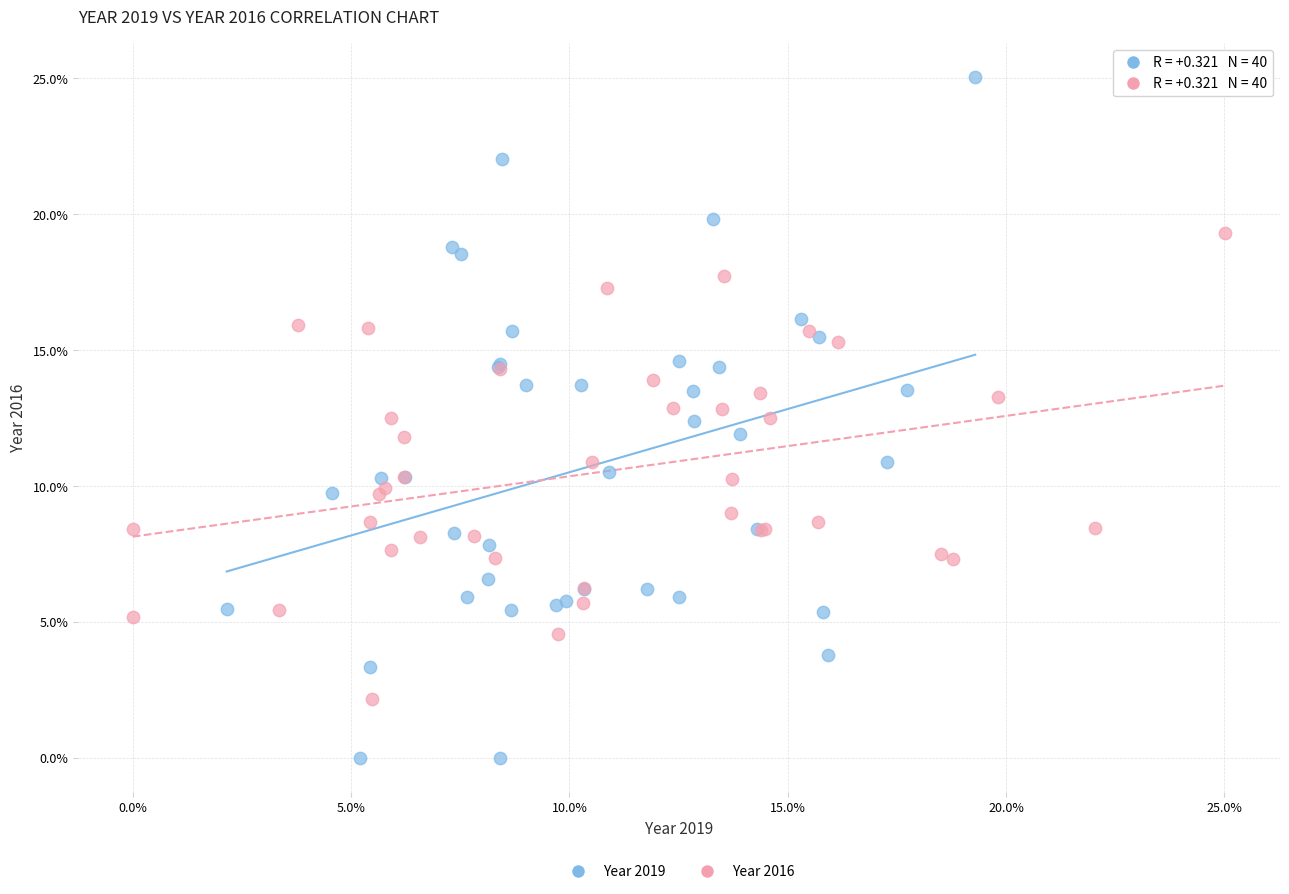

Which series contains the highest Y value?

Year 2019